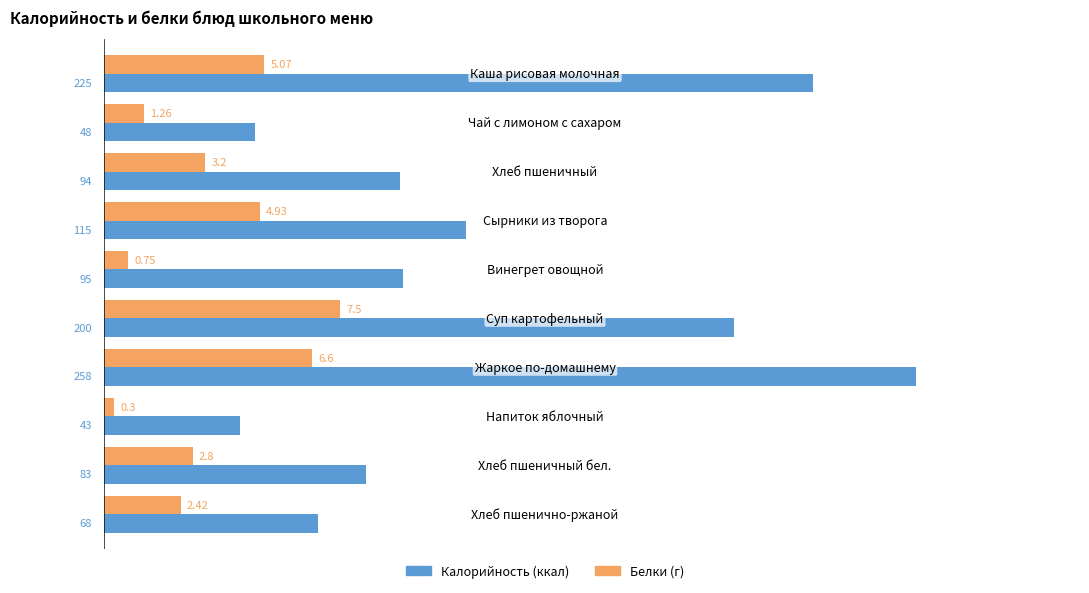

How many categories are shown in the chart?

10